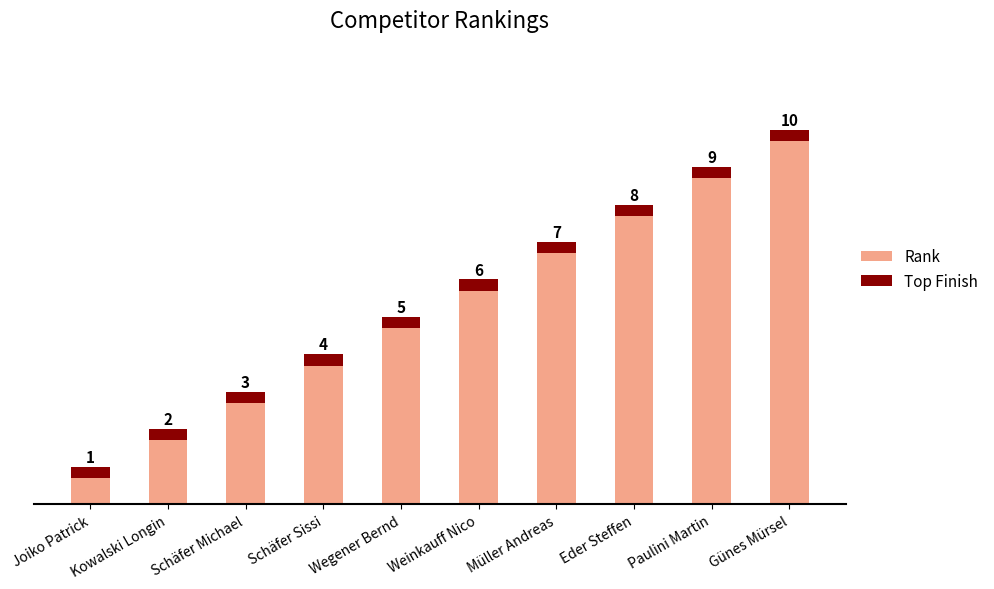

Reading left to right, transcribe all the data shown in this chart.

Rank: Joiko Patrick=1.0	Kowalski Longin=2.0	Schäfer Michael=3.0	Schäfer Sissi=4.0	Wegener Bernd=5.0	Weinkauff Nico=6.0	Müller Andreas=7.0	Eder Steffen=8.0	Paulini Martin=9.0	Günes Mürsel=10.0
Top Finish: Joiko Patrick=0.3	Kowalski Longin=0.3	Schäfer Michael=0.3	Schäfer Sissi=0.3	Wegener Bernd=0.3	Weinkauff Nico=0.3	Müller Andreas=0.3	Eder Steffen=0.3	Paulini Martin=0.3	Günes Mürsel=0.3